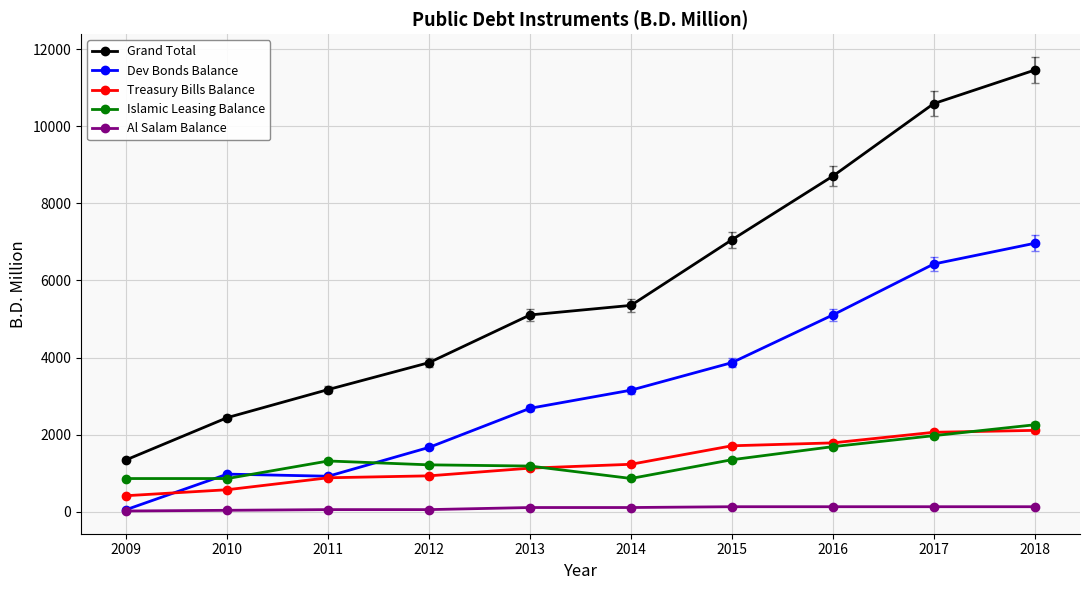

Which series changed the most between 2009 and 2016?

Grand Total